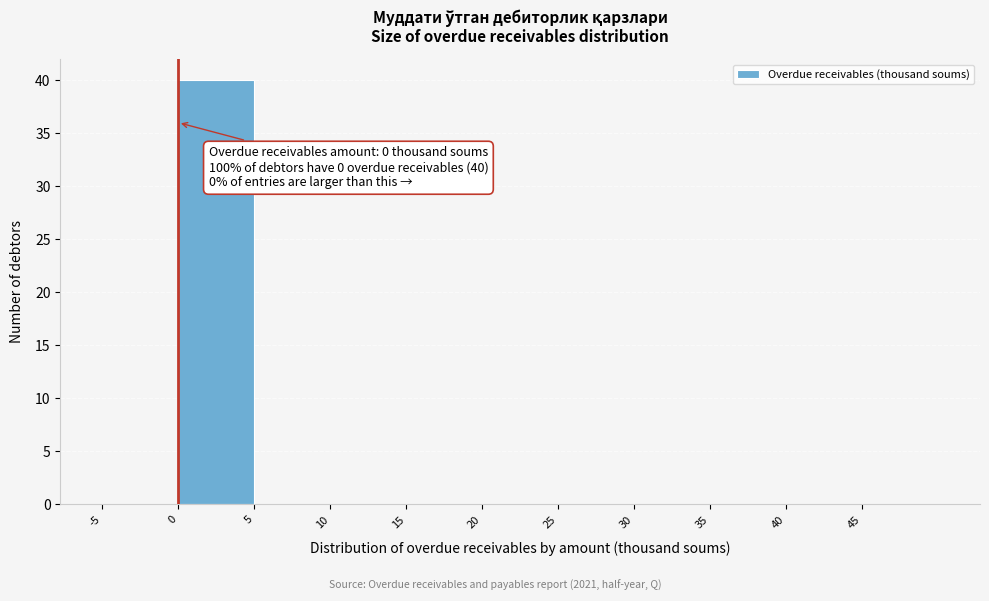

Which range on the x-axis has the tallest bar?

0 to 5